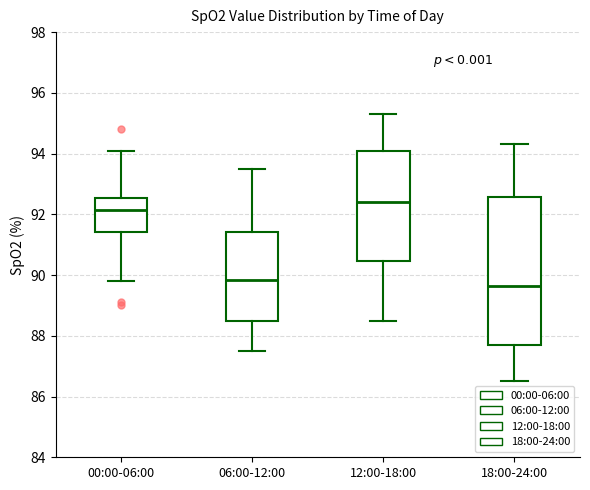

Where is the upper edge of the box for 06:00-12:00 on the y-axis? The values are not printed on the chart, so give them approximately, as read against the axis.

91.4